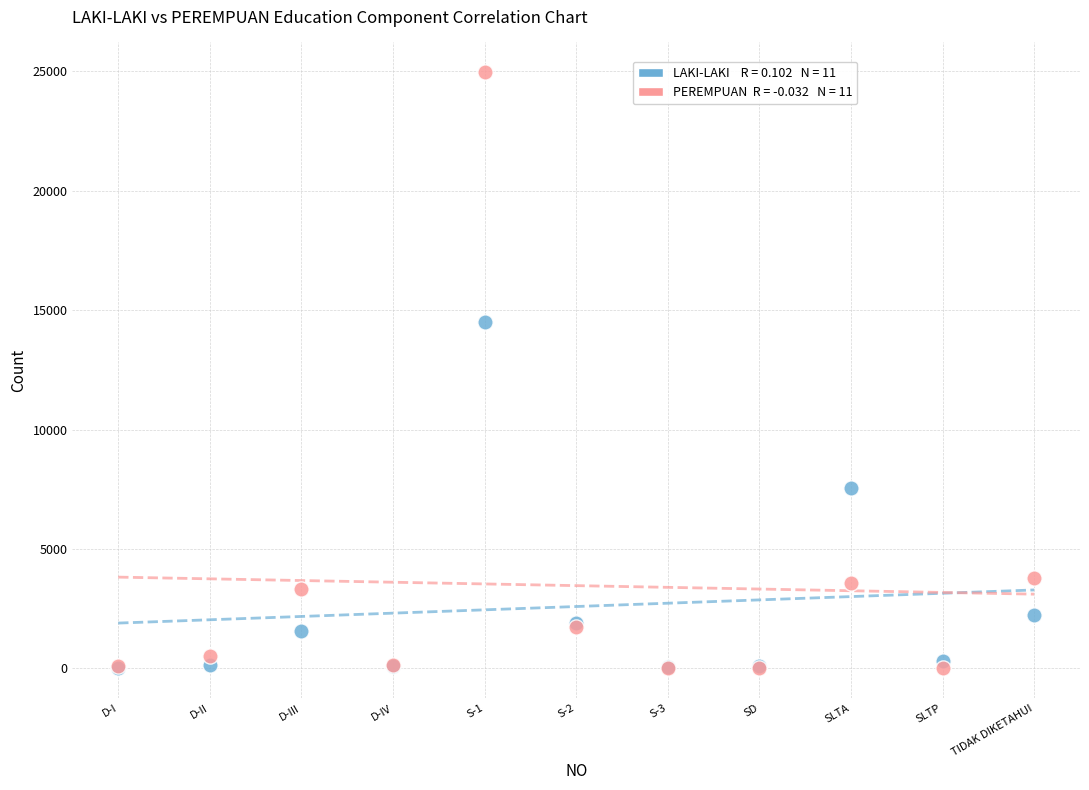

Across all series, what Y value is closest to 12482?

14498